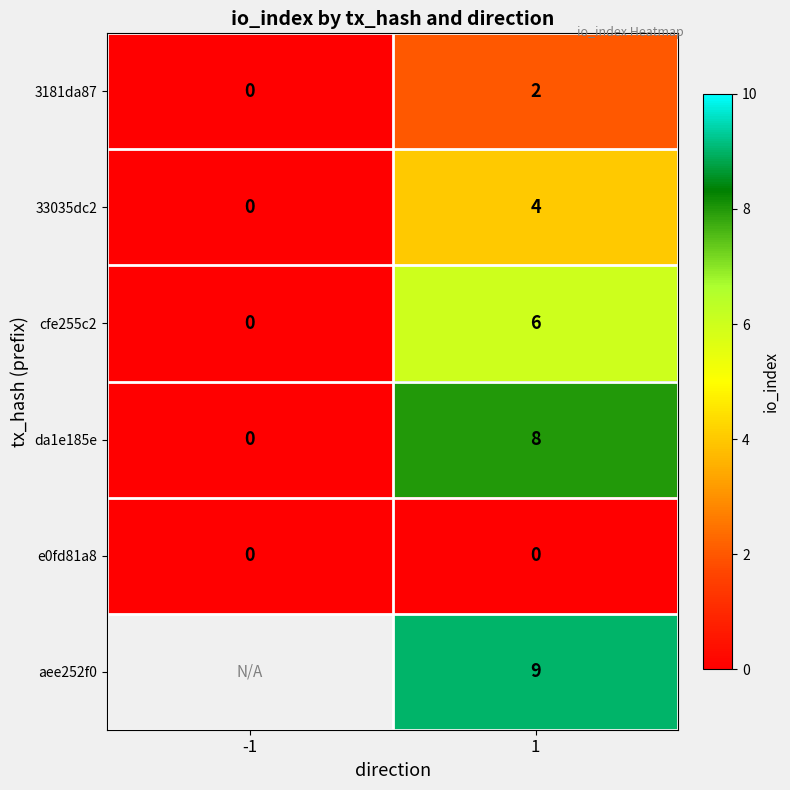

How many positive values does the da1e185e series have?

1